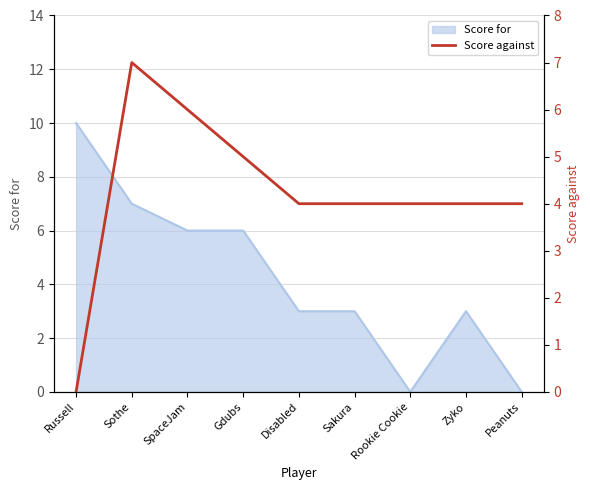

How many lines are shown in the chart?

1